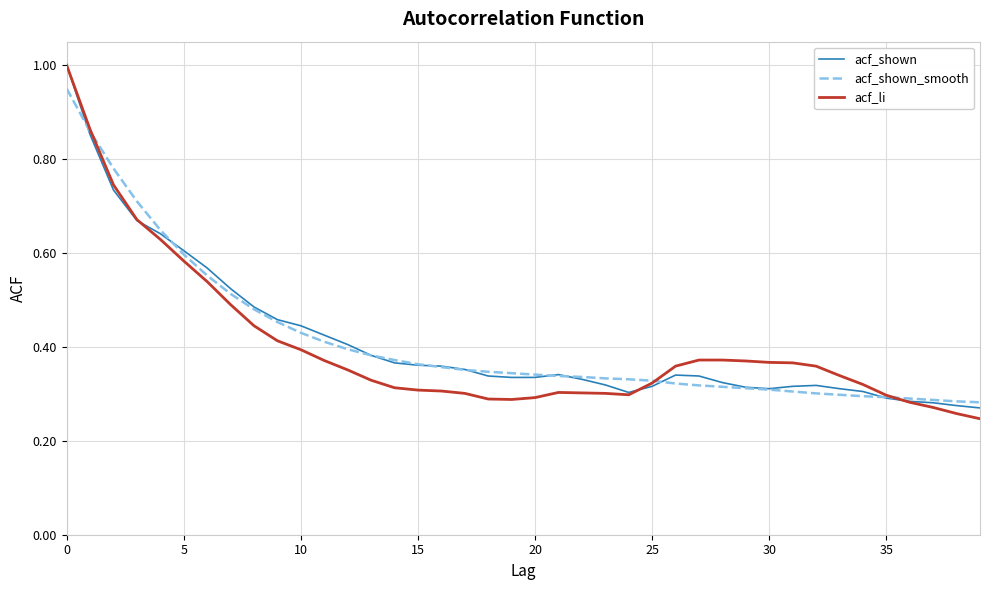

What is the maximum value shown in the chart?

1.0